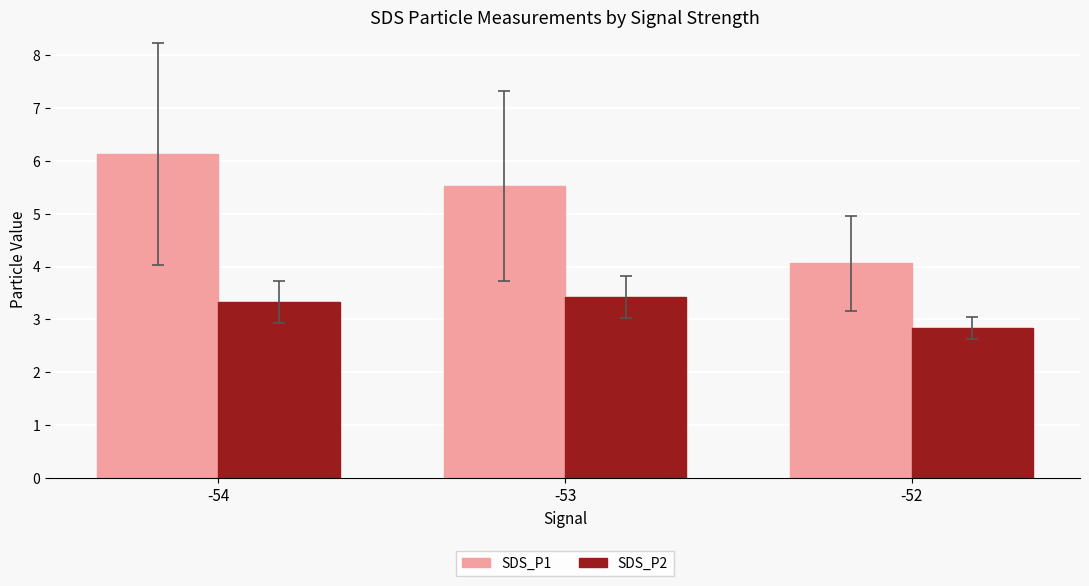

Does the chart contain stacked bars?

No